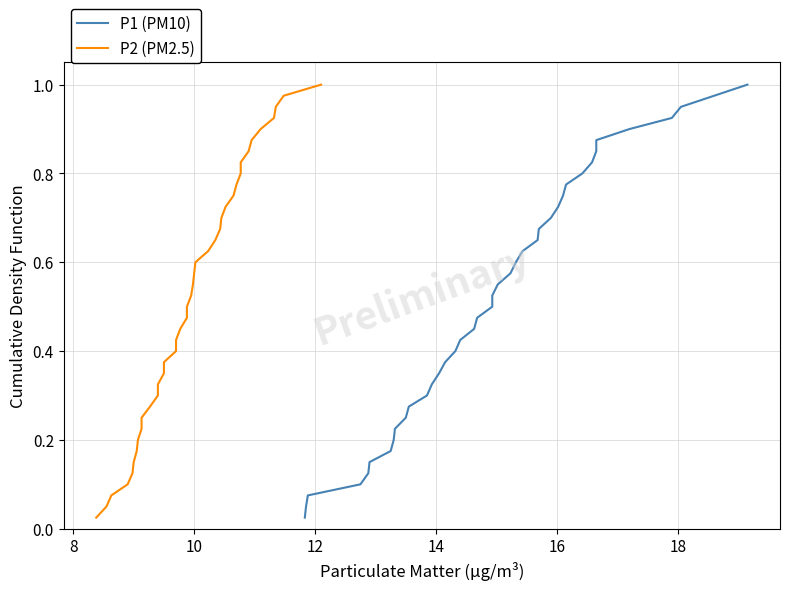

What is the difference between the second highest and minimum values in the P1 (PM10) series?

0.9